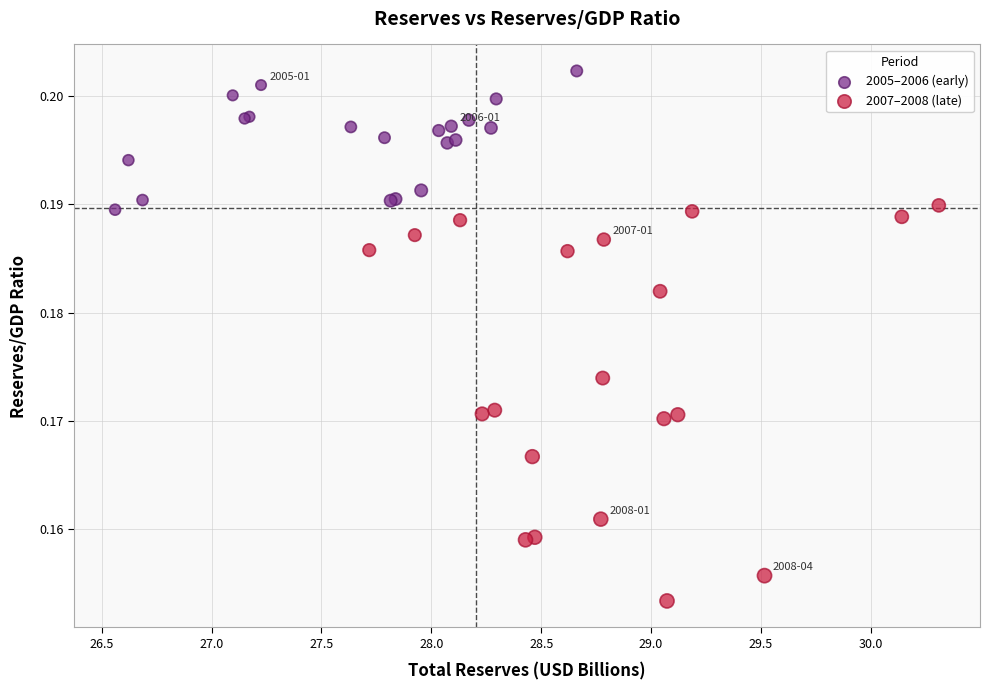

Which series contains the lowest Y value?

2007–2008 (late)